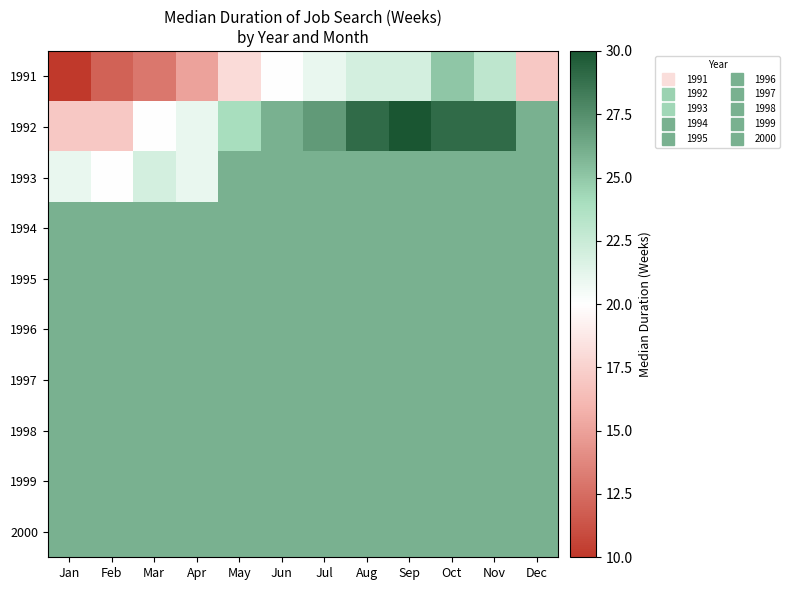

Which has a higher value, Apr or Mar?

Apr